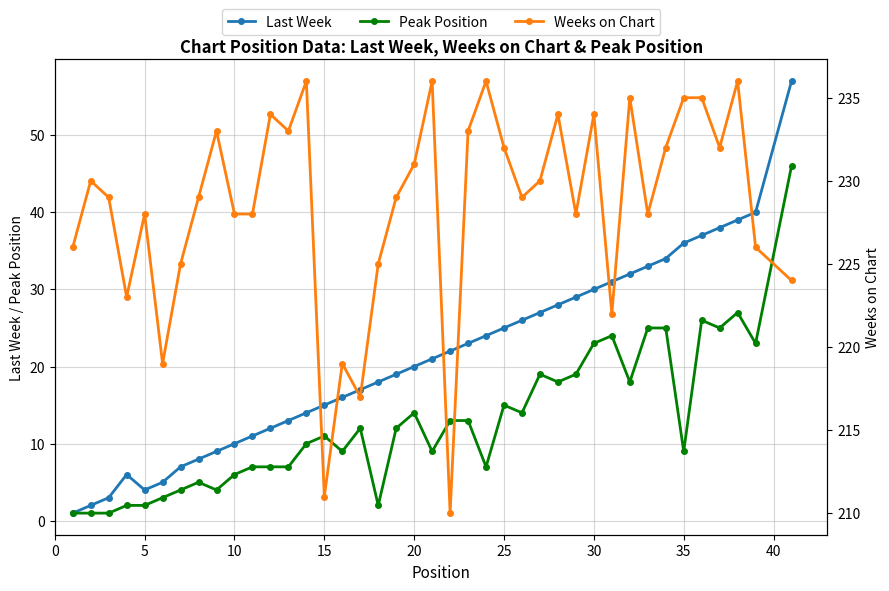

Which series has the largest total across all categories?

Weeks on Chart